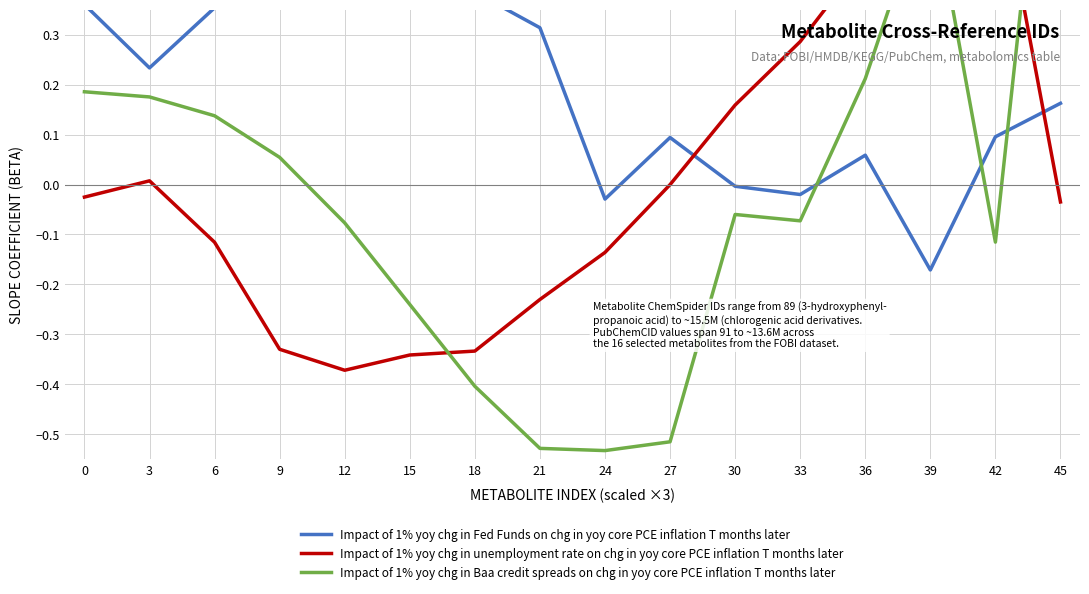

True or false: Impact of 1% yoy chg in Baa credit spreads on chg in yoy core PCE inflation T months later has a value of 0.0 at 9.

False